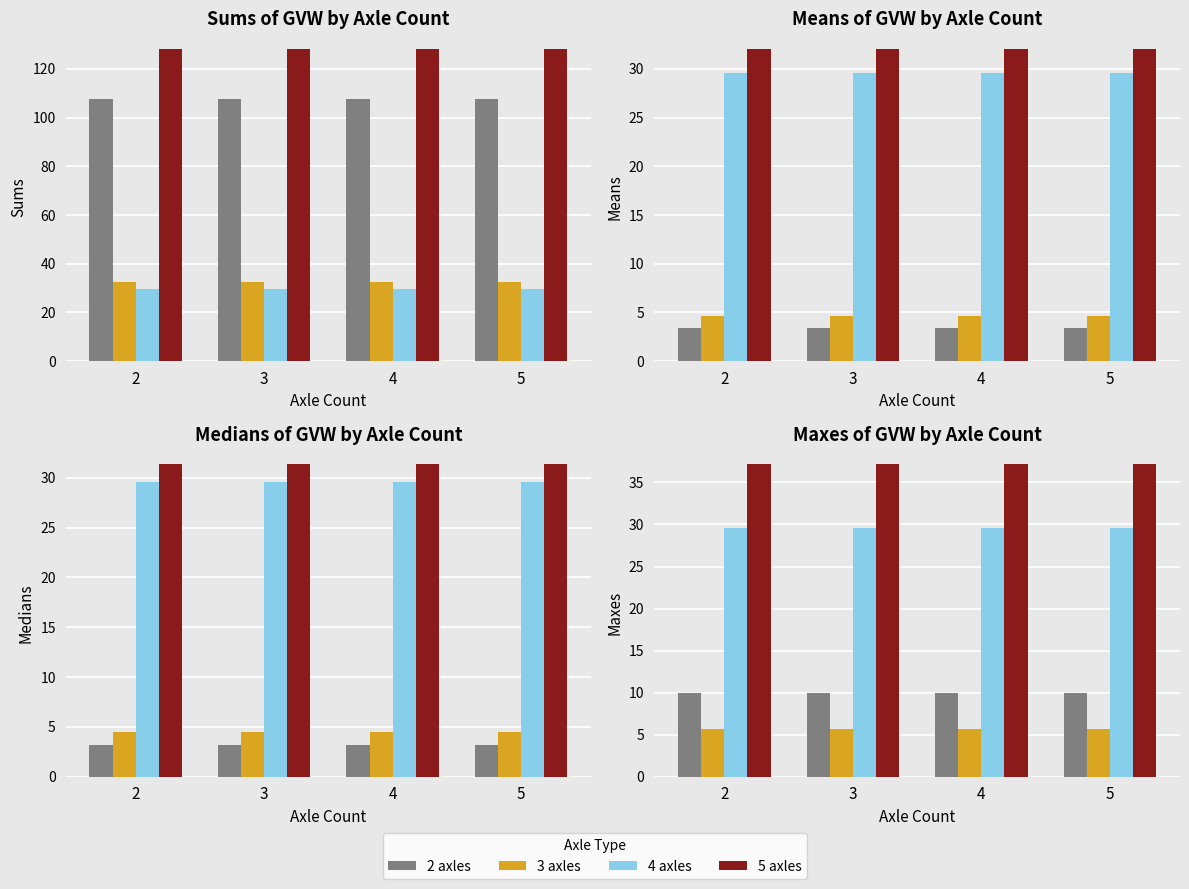

What is the value of the 5 axles bar at the 1st from the left?

37.1